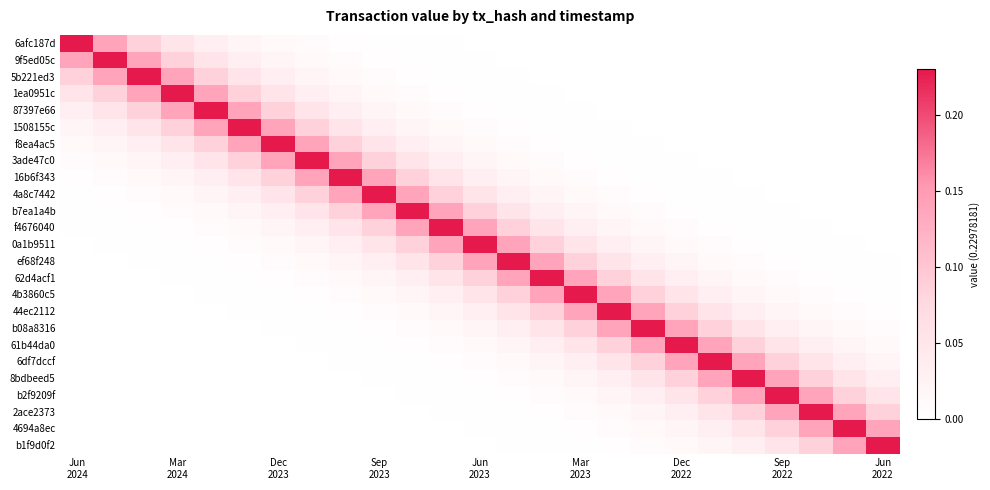

Which label corresponds to the largest value in the chart?

Jun
2024